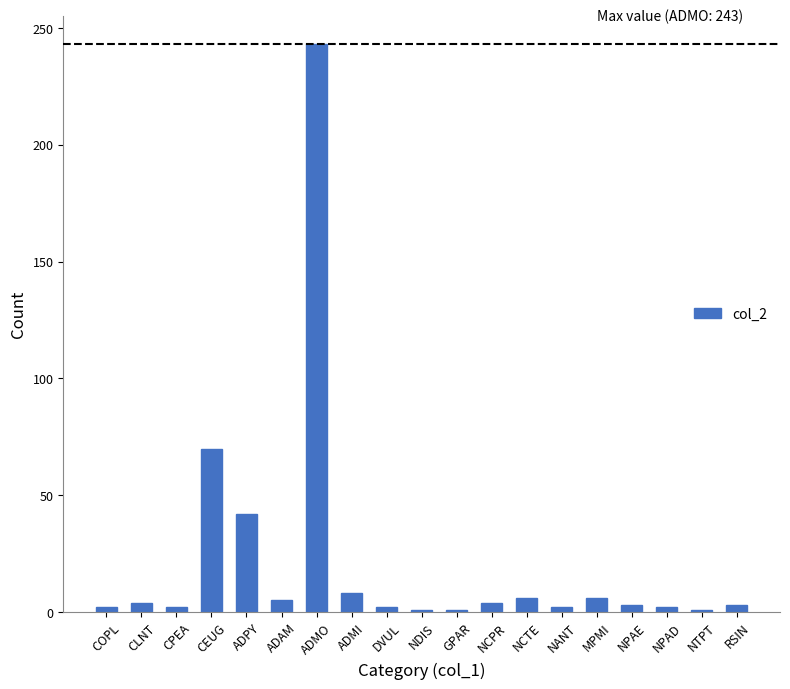

What position from the left is ADMI?

8